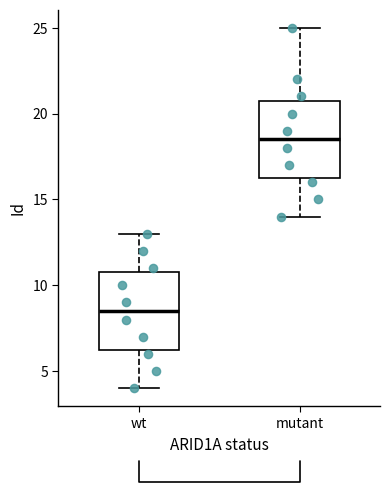

Which box's median line is the highest?

mutant